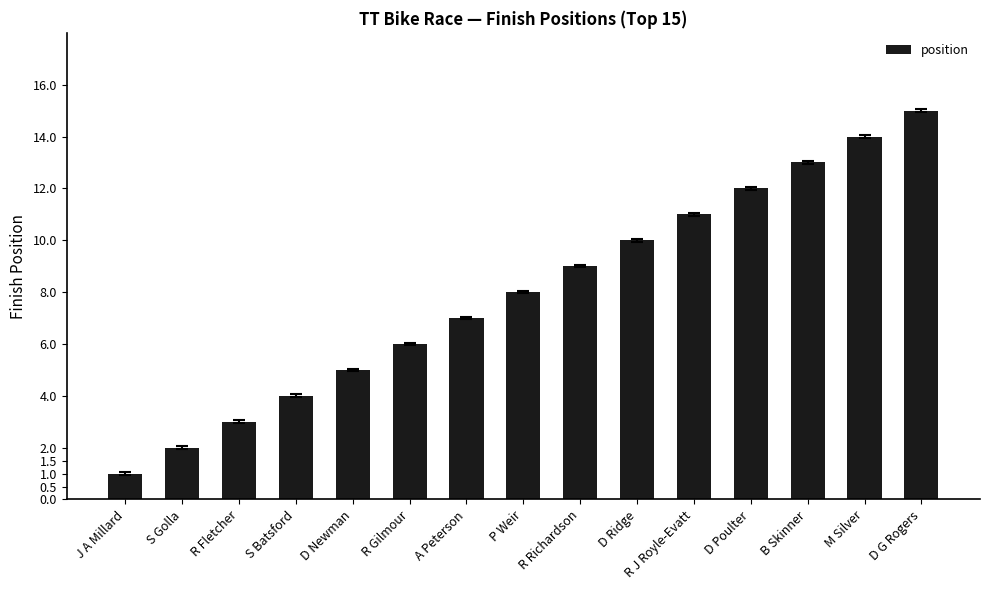

What is the change in value from P Weir to R Richardson?

+1